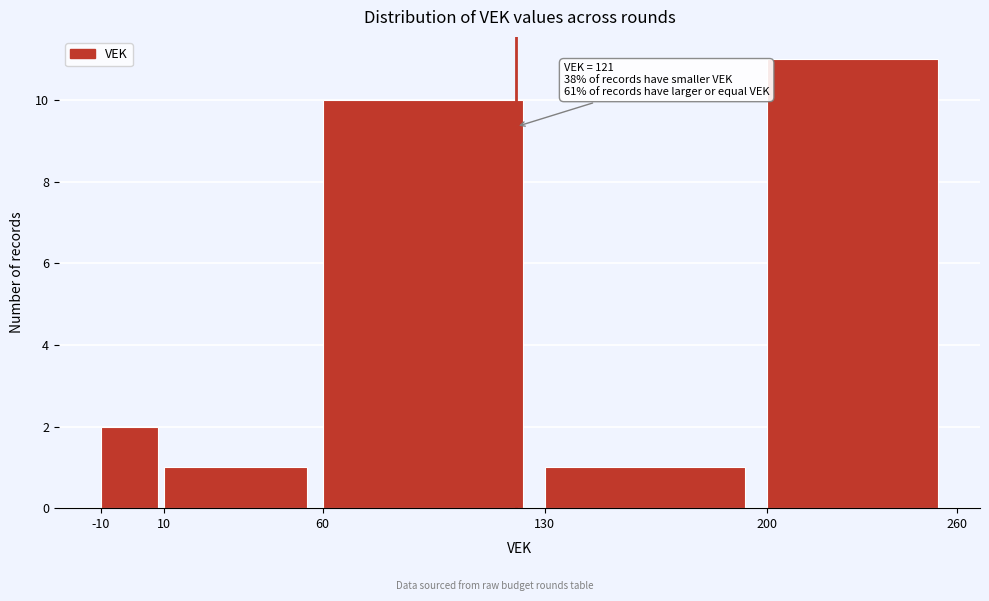

Over which range of the x-axis is the bar tallest?

200 to 260